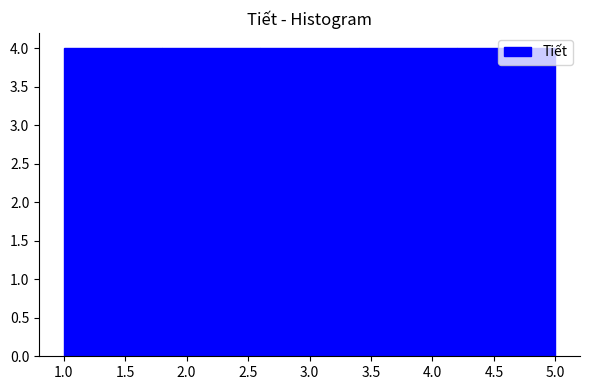

Reading left to right, transcribe this chart: for each bar, give the range it covers on the x-axis and its height. The values are not printed on the chart, so give them approximately, as read against the axis.

1.0 to 1.8: 4
1.8 to 2.6: 4
2.6 to 3.4: 4
3.4 to 4.2: 4
4.2 to 5.0: 4